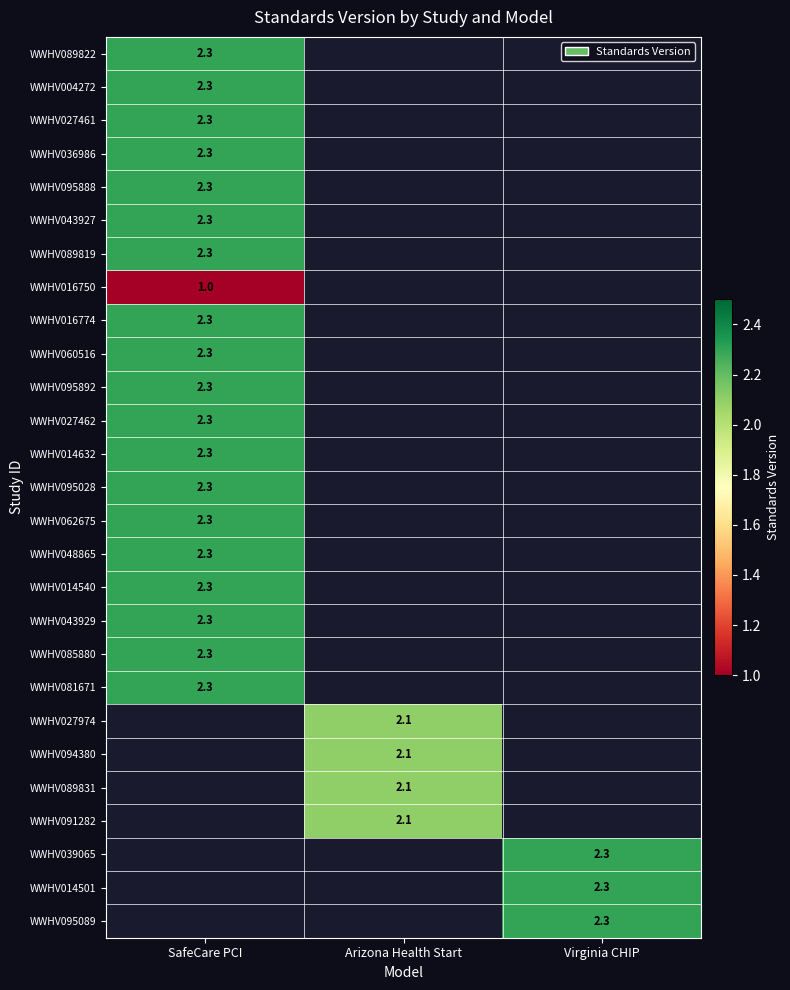

True or false: WWHV081671 has a value of 1.0 at SafeCare PCI.

False